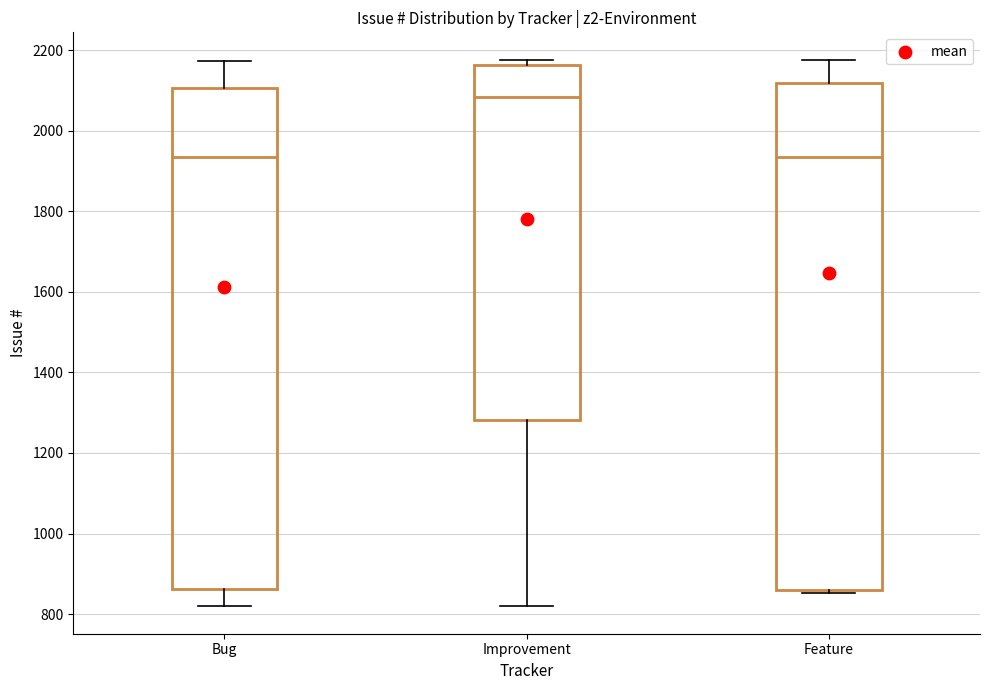

Reading left to right, transcribe this box plot: for each box, give where its median line is, the range the box spans, and where its two whiskers end, as read against the y-axis. The values are not printed on the chart, so give them approximately, as read against the axis.

Bug: median 1940, box 860 to 2100, whiskers 820 to 2180
Improvement: median 2080, box 1280 to 2160, whiskers 820 to 2180
Feature: median 1940, box 860 to 2120, whiskers 860 (just below the box's lower edge) to 2180